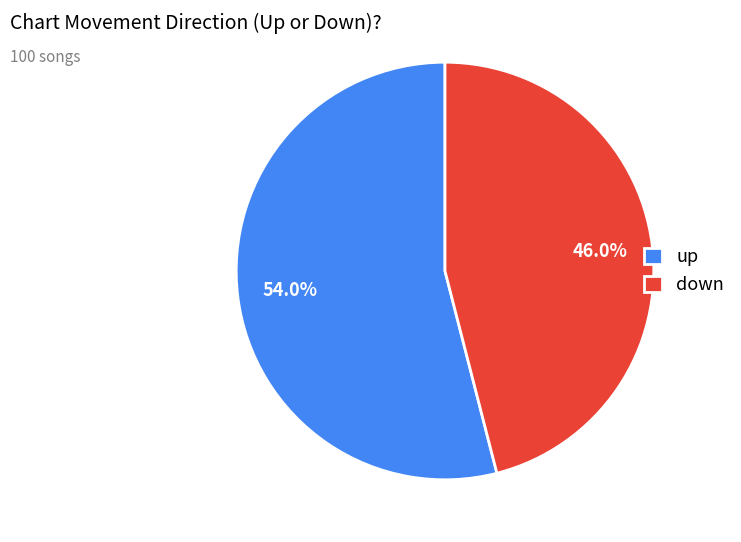

Combined, do down and up account for over 50%?

Yes